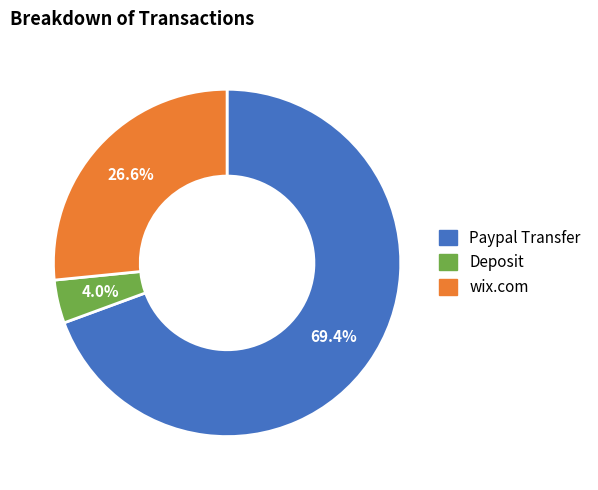

Between Paypal Transfer and Deposit, which is larger?

Paypal Transfer